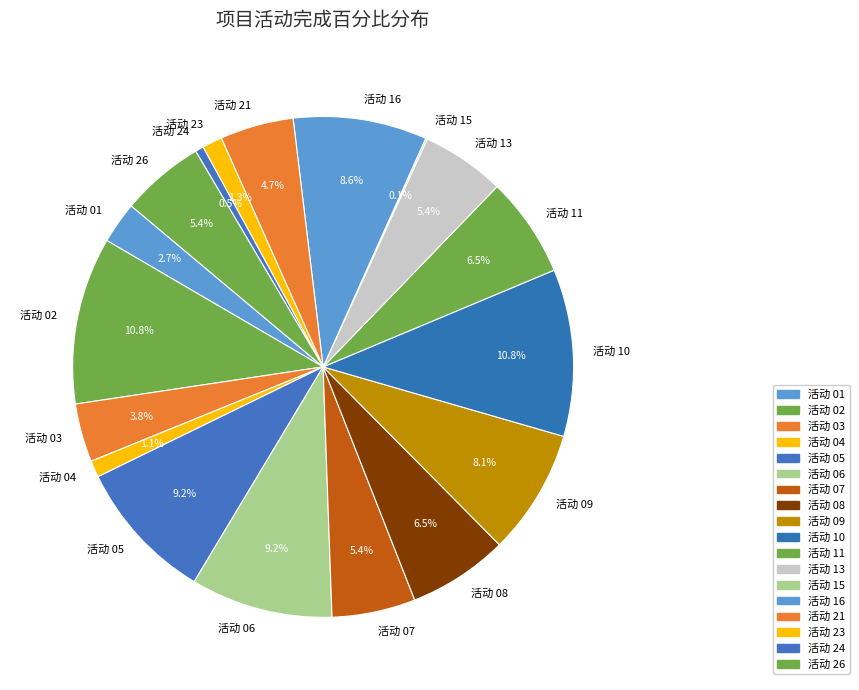

To the nearest percent, what portion does 活动 05 represent?

9%